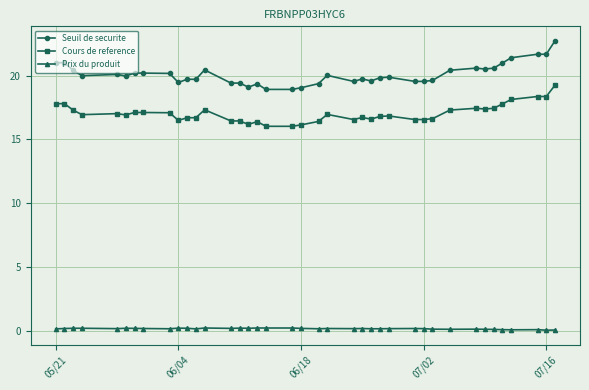

List the series in order of their overall mean, highest first.

Seuil de securite, Cours de reference, Prix du produit